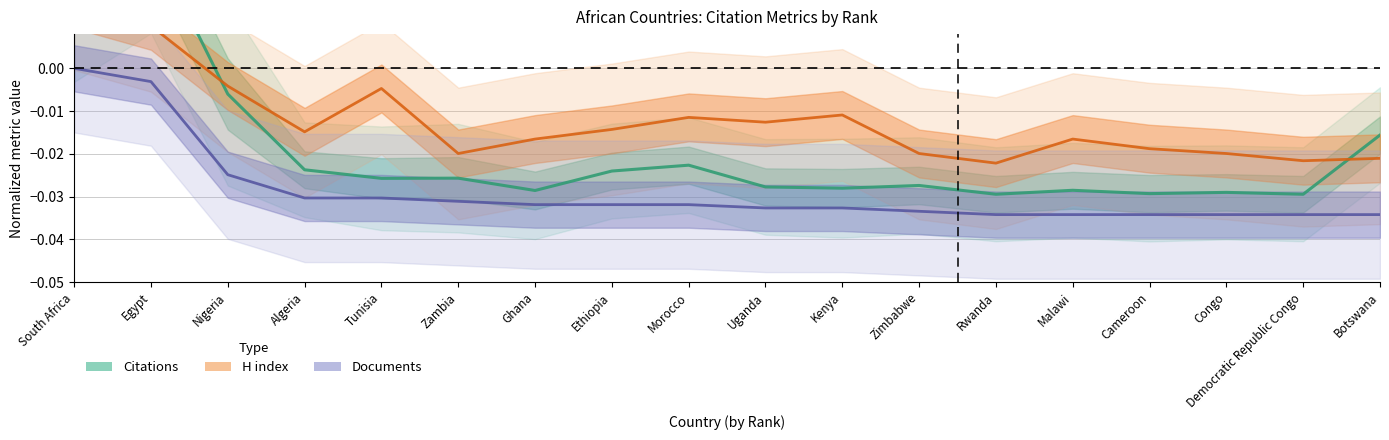

Rank the series by their average value, from lowest to highest.

Documents, Citations, H index